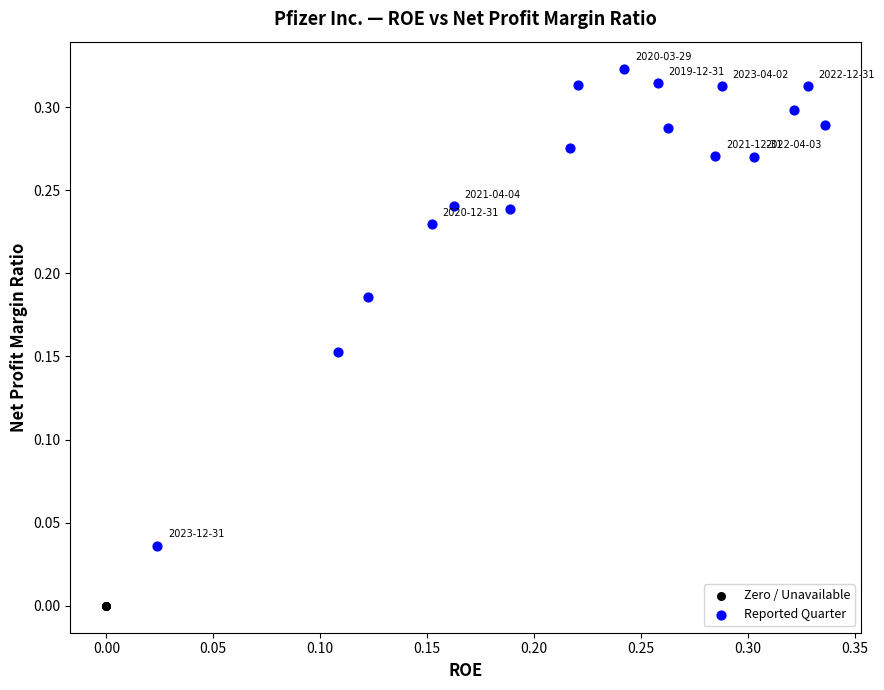

Which series reaches the maximum Y coordinate?

Reported Quarter